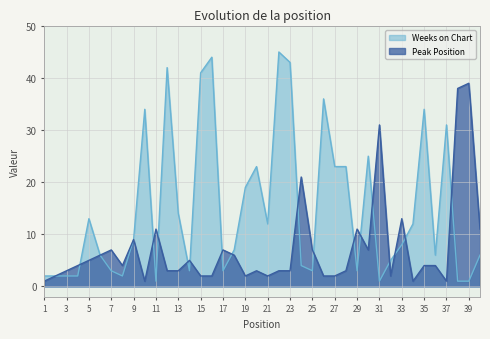

Which label corresponds to the largest value in the chart?

22